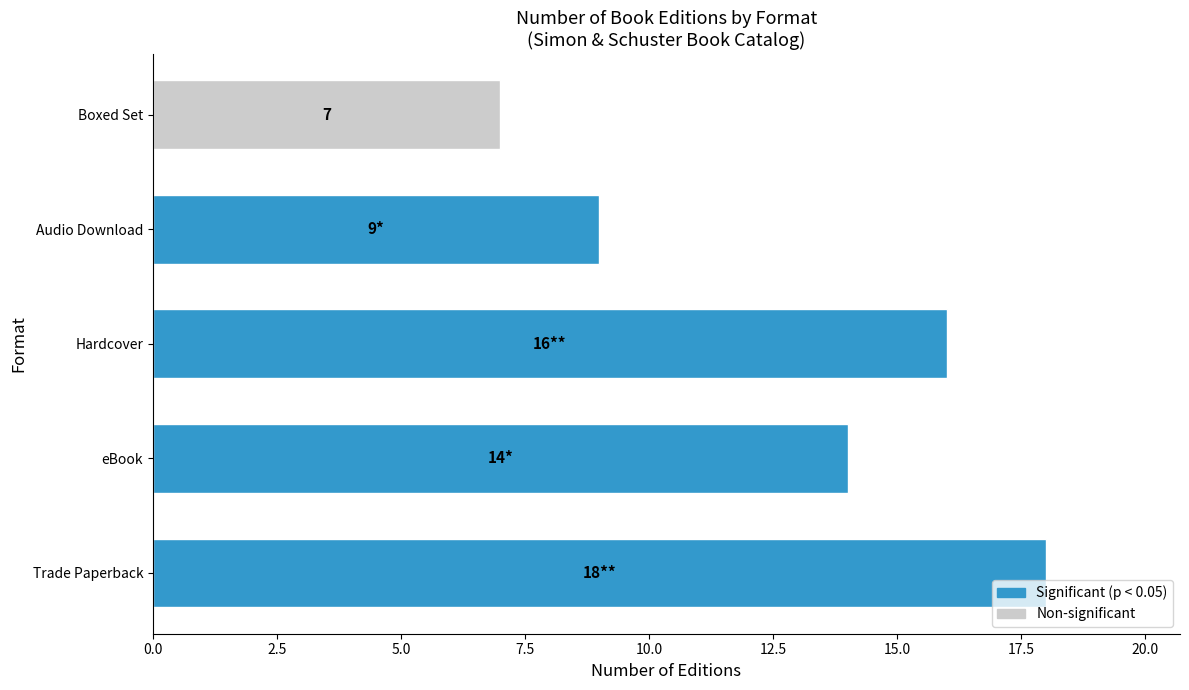

Count the values in the range 9 to 16.

3